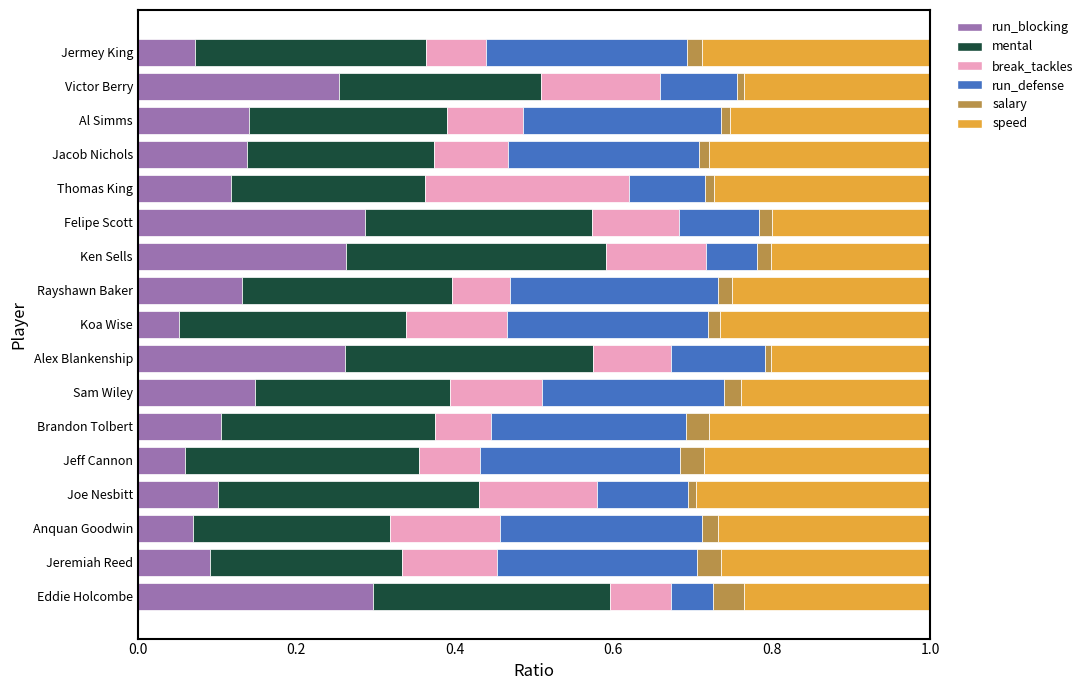

Reading left to right, transcribe all the data shown in this chart.

run_blocking: 0.3	0.1	0.1	0.1	0.1	0.1	0.1	0.3	0.1	0.1	0.3	0.3	0.1	0.1	0.1	0.3	0.1
mental: 0.3	0.2	0.2	0.3	0.3	0.3	0.2	0.3	0.3	0.3	0.3	0.3	0.2	0.2	0.2	0.3	0.3
break_tackles: 0.1	0.1	0.1	0.1	0.1	0.1	0.1	0.1	0.1	0.1	0.1	0.1	0.3	0.1	0.1	0.2	0.1
run_defense: 0.1	0.3	0.3	0.1	0.3	0.2	0.2	0.1	0.3	0.3	0.1	0.1	0.1	0.2	0.2	0.1	0.3
salary: 0.0	0.0	0.0	0.0	0.0	0.0	0.0	0.0	0.0	0.0	0.0	0.0	0.0	0.0	0.0	0.0	0.0
speed: 0.2	0.3	0.3	0.3	0.3	0.3	0.2	0.2	0.3	0.3	0.2	0.2	0.3	0.3	0.3	0.2	0.3